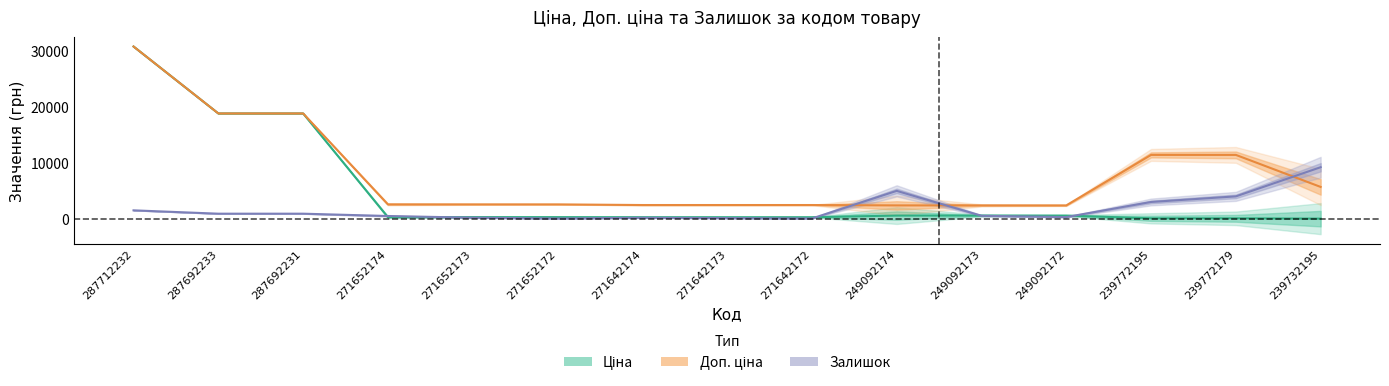

True or false: Залишок has more than 0 points higher than both neighbors.

True